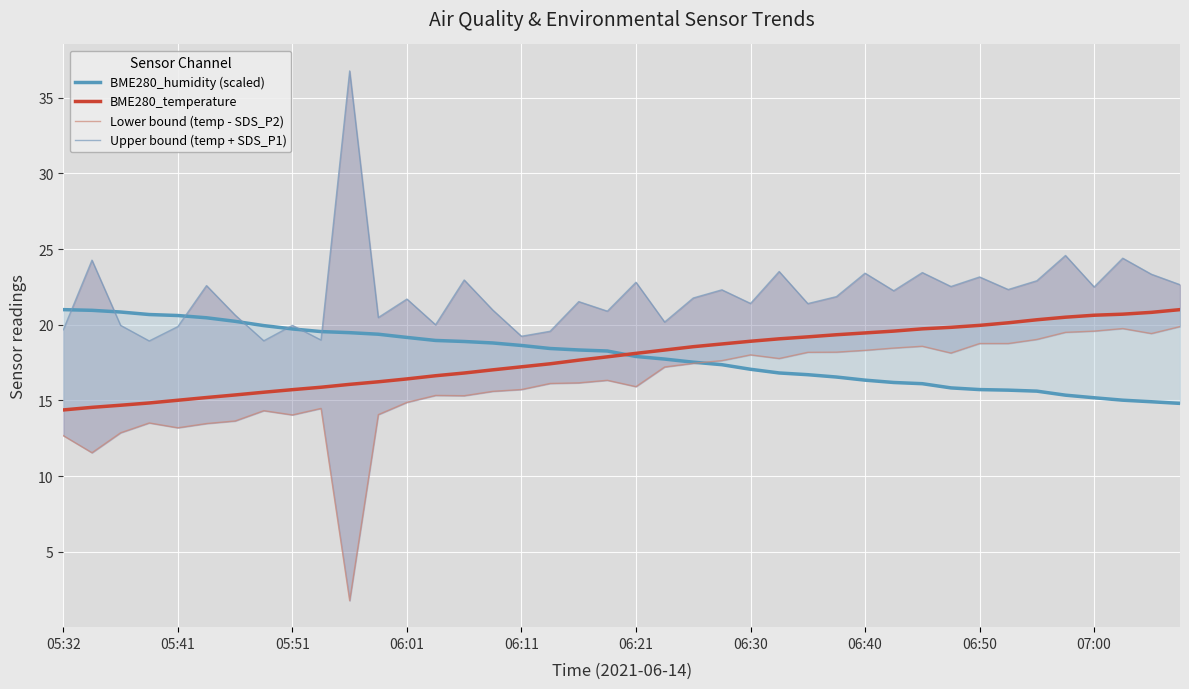

Which series changed the most between 05:51 and 16?

Lower bound (temp - SDS_P2)